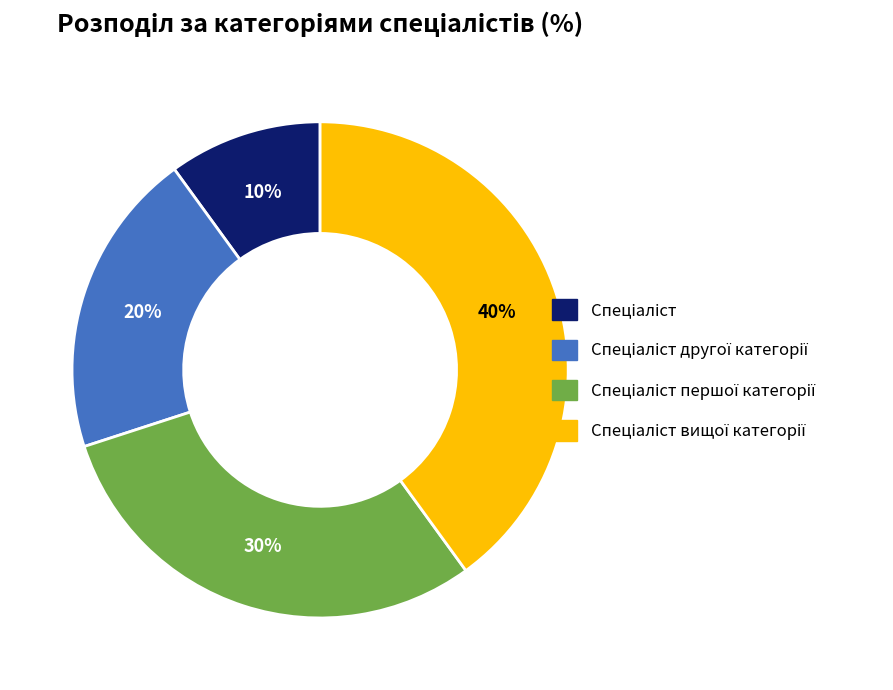

To the nearest percent, what is the difference between the largest and smallest slice percentages?

30%